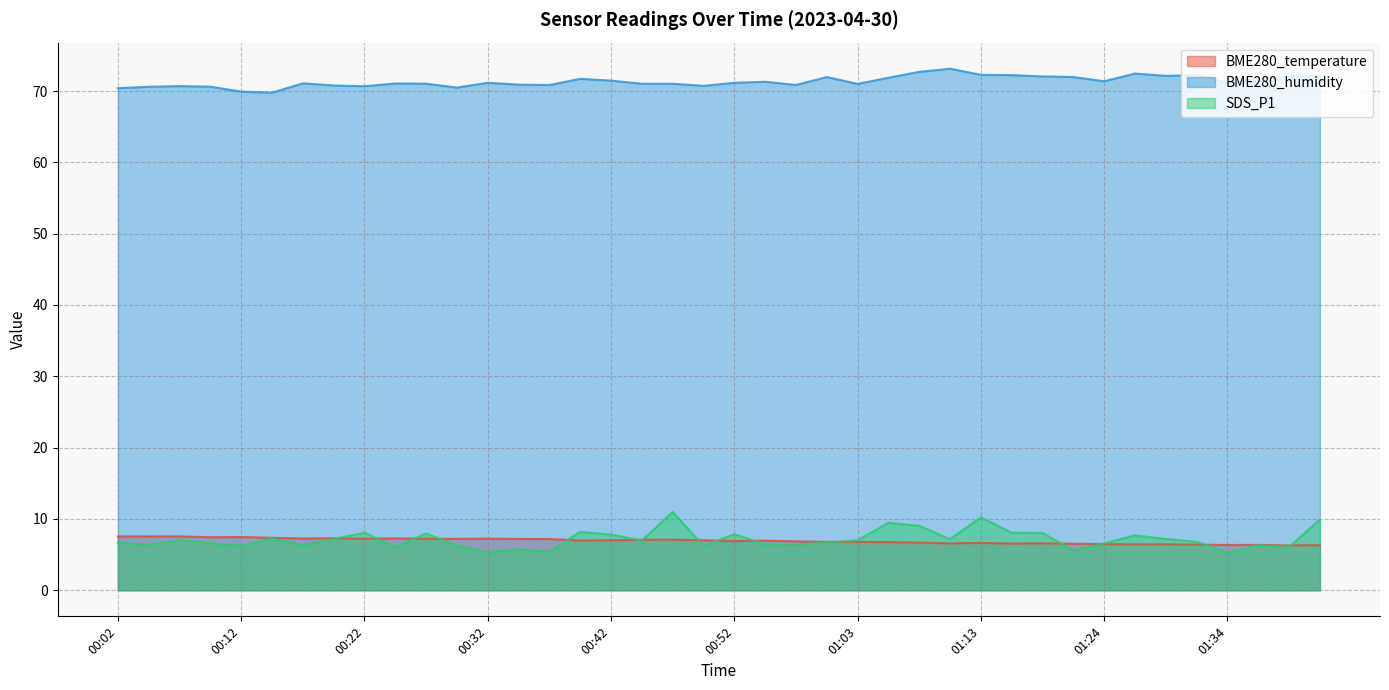

True or false: BME280_humidity and SDS_P1 cross at least once.

False